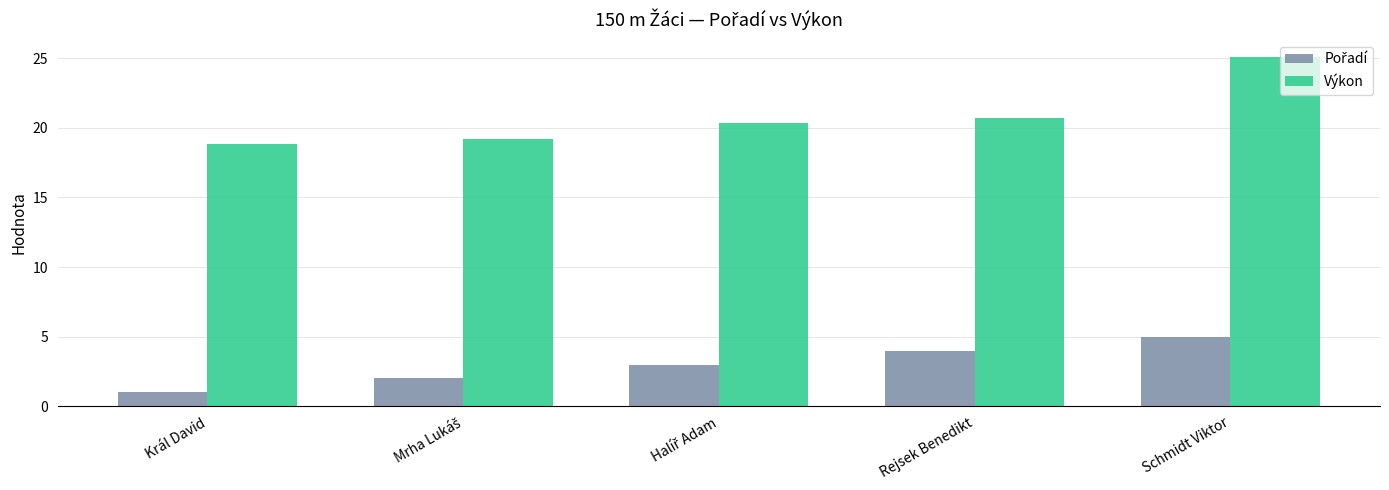

Where is Výkon nearest to the value 21?

Rejsek Benedikt